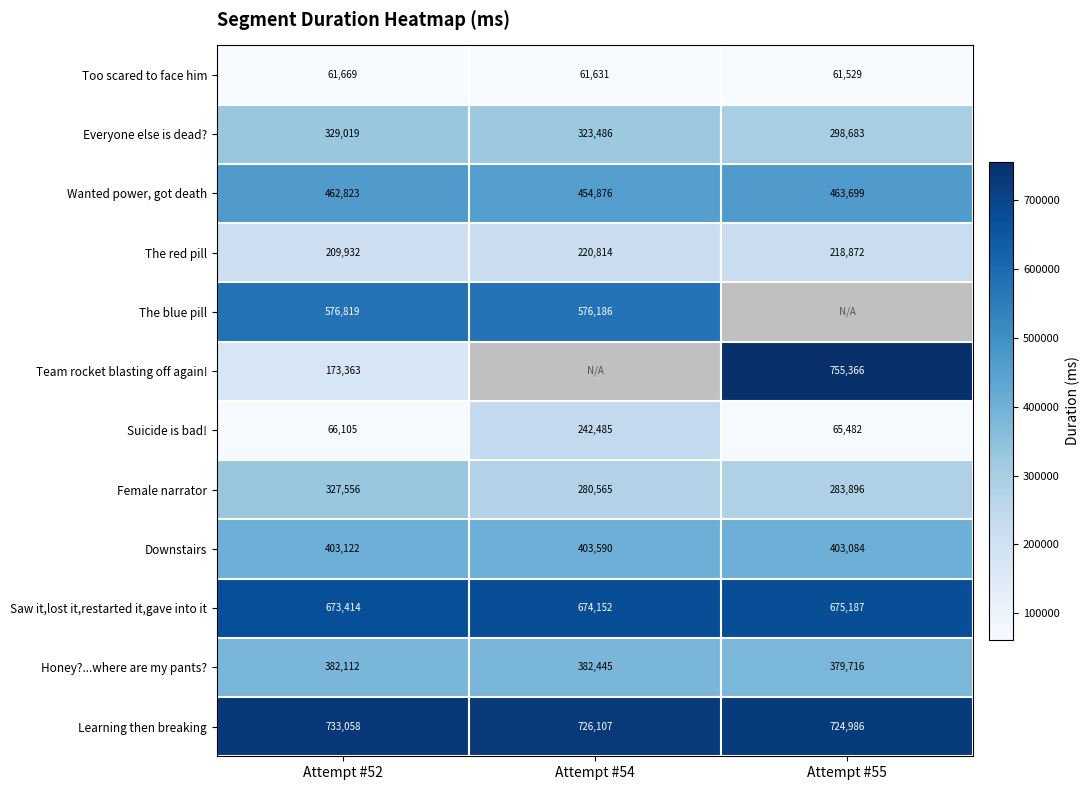

How many Learning then breaking values are between 724986 and 733058?

3